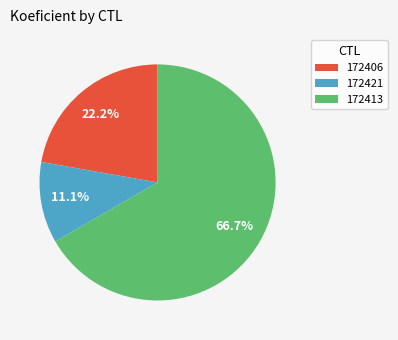

Count the number of slices in the pie.

3